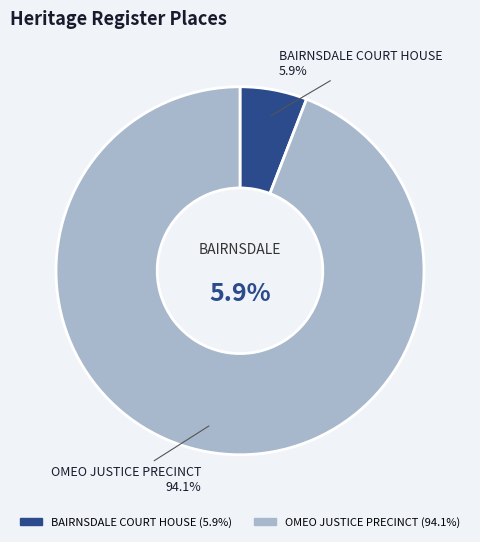

To the nearest percent, what is the difference between the OMEO JUSTICE PRECINCT and BAIRNSDALE COURT HOUSE slice percentages?

88%